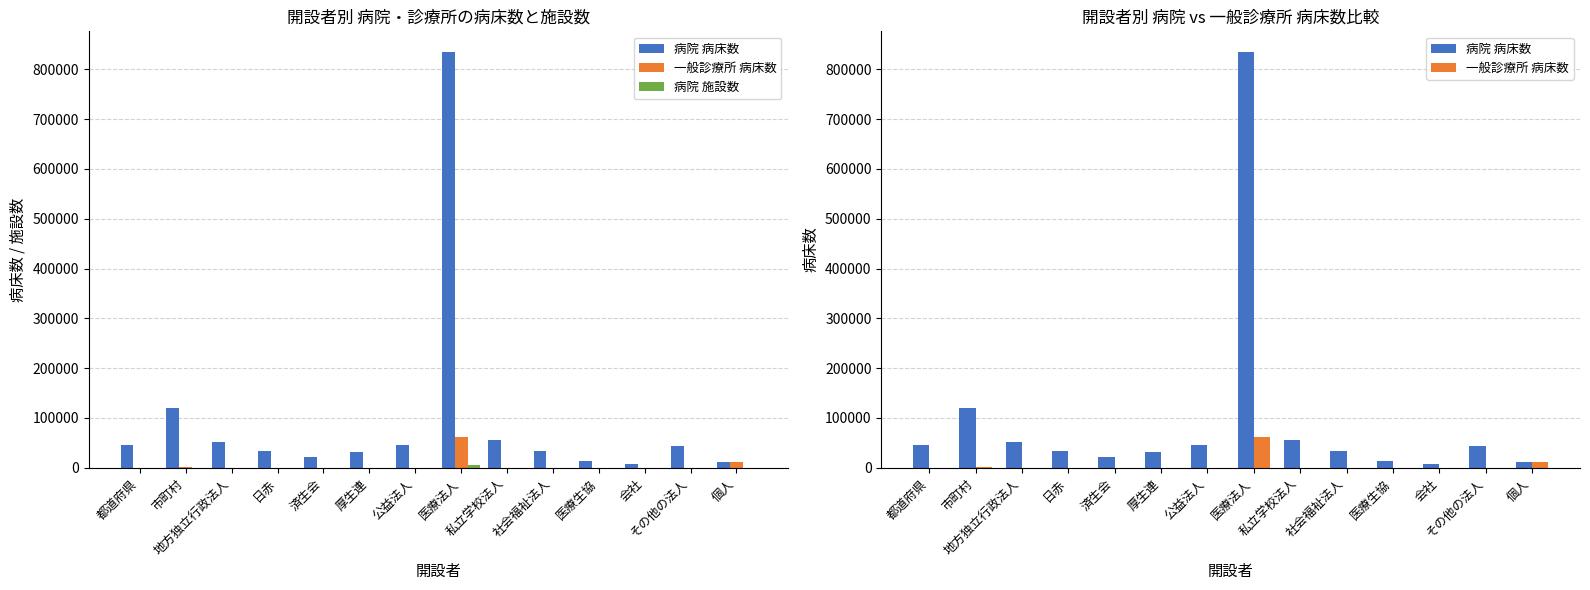

What is the average value of the 病院 病床数 series?

96597